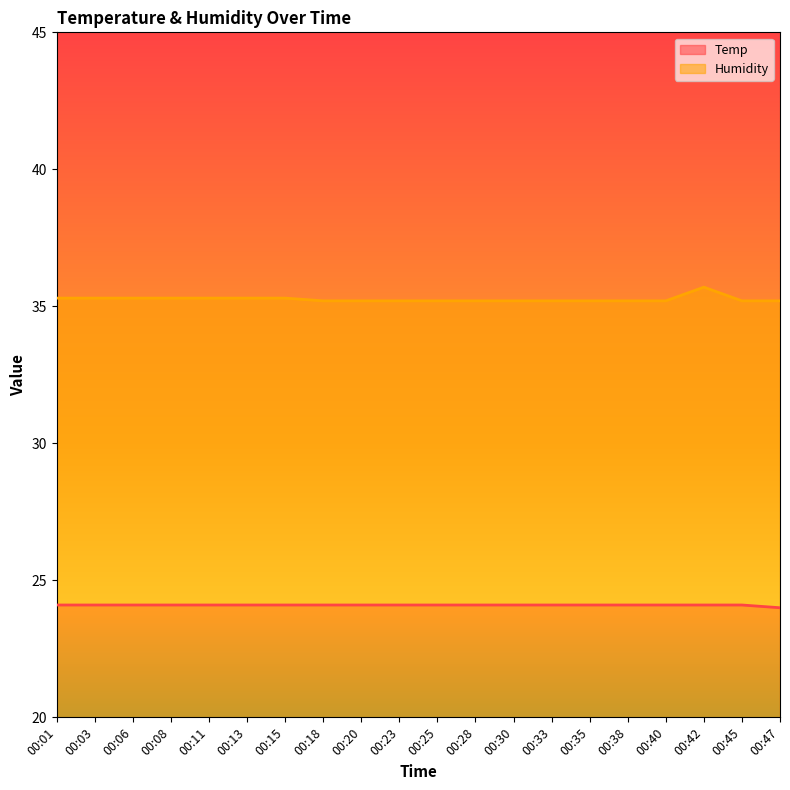

At which category does the chart reach its peak across all series?

00:42